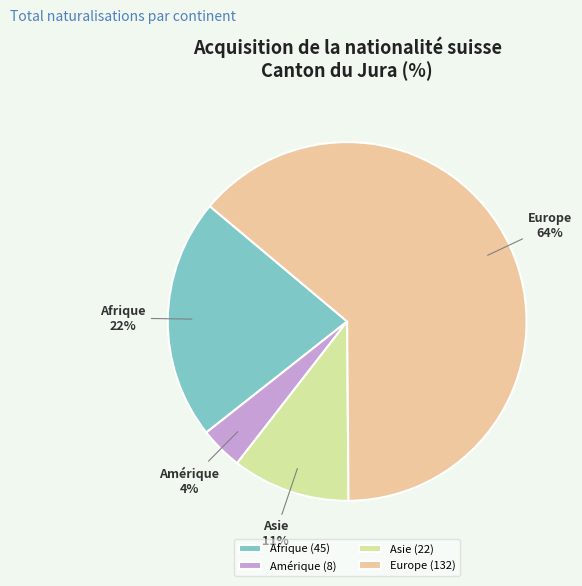

To the nearest percent, what is the average slice percentage?

25%